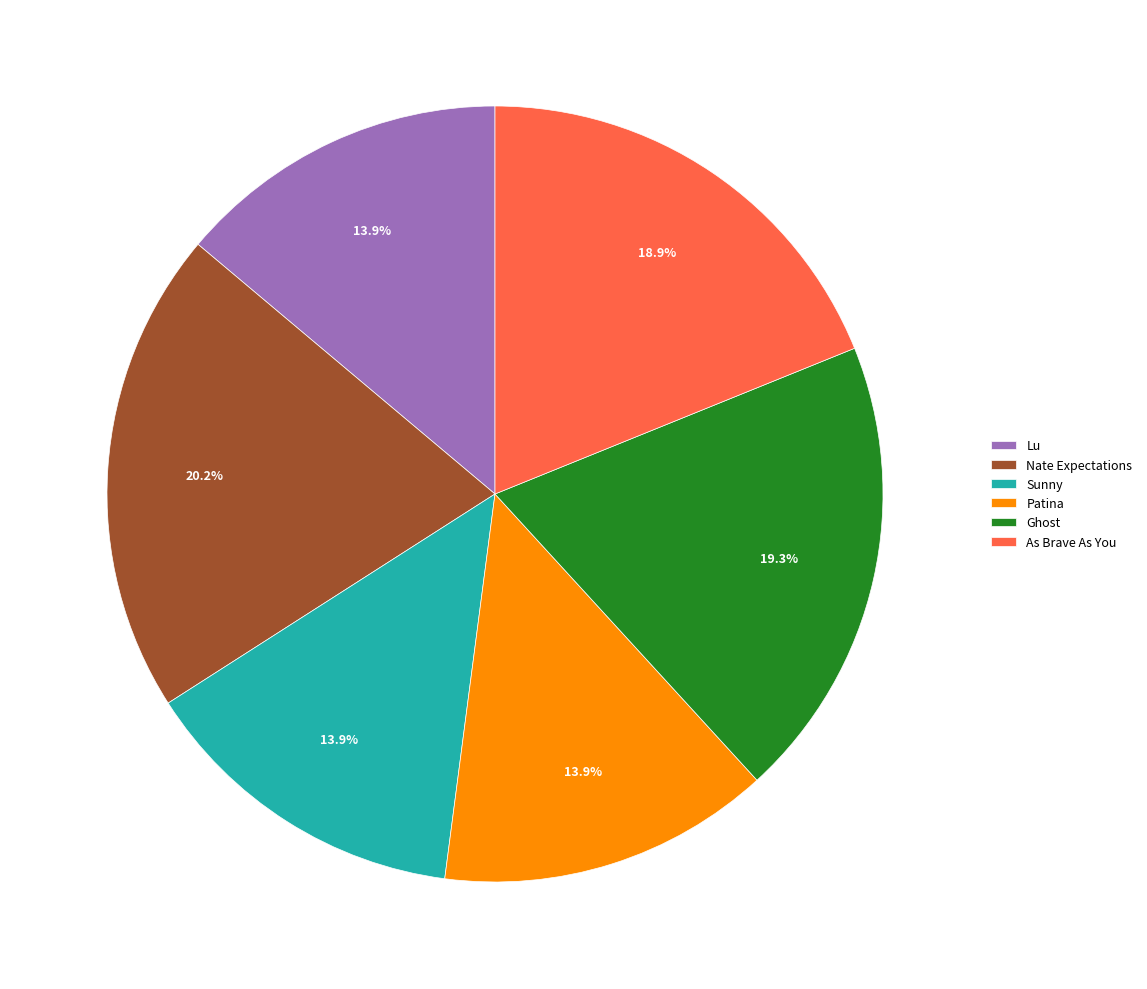

Which slice is the largest?

Nate Expectations